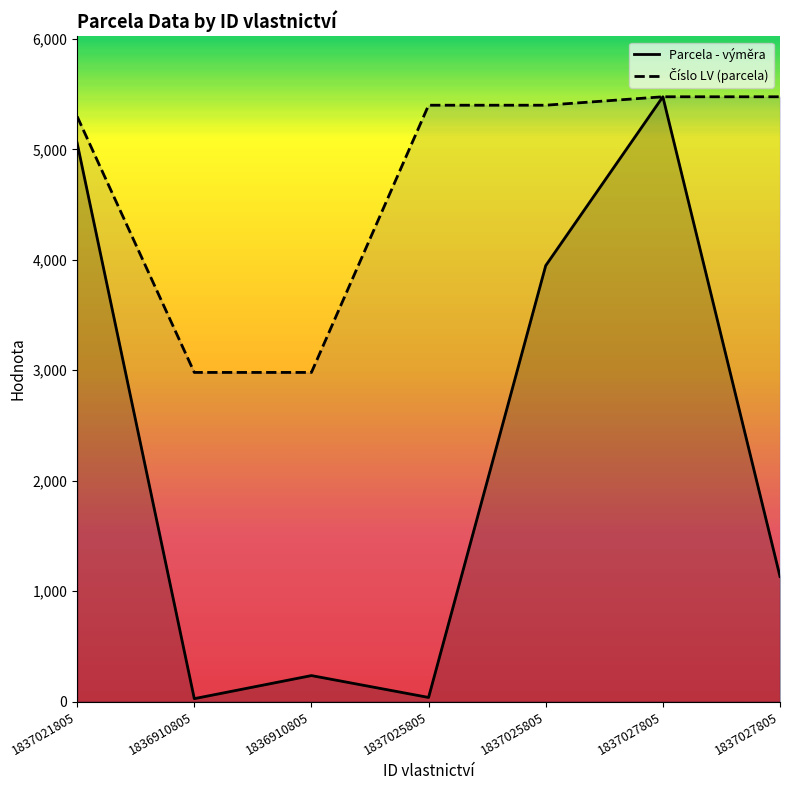

What are all the series names shown in the legend?

Parcela - výměra, Číslo LV (parcela)